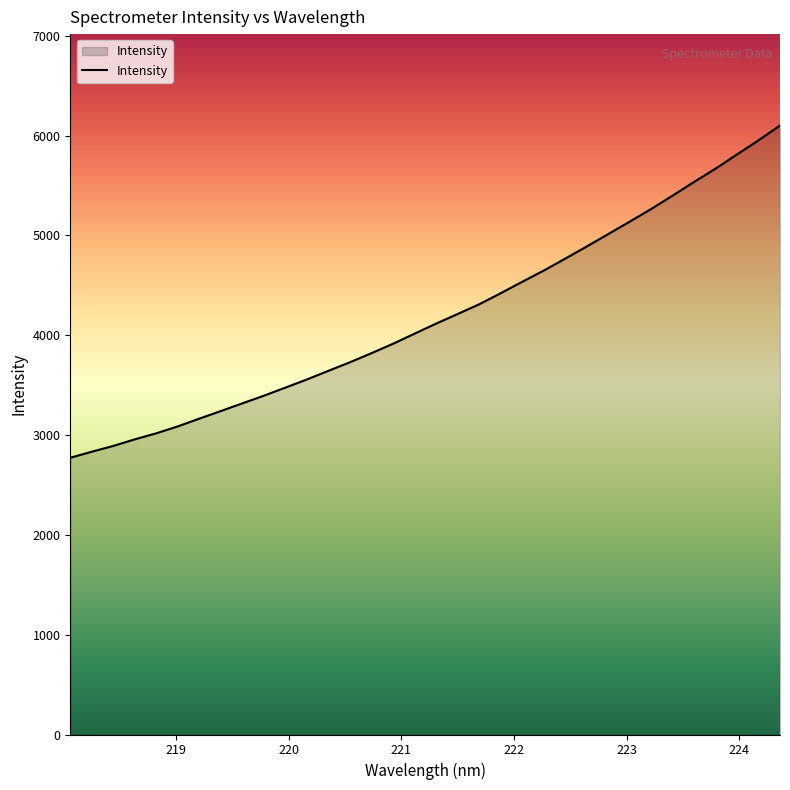

What is the maximum value shown in the chart?

6101.4